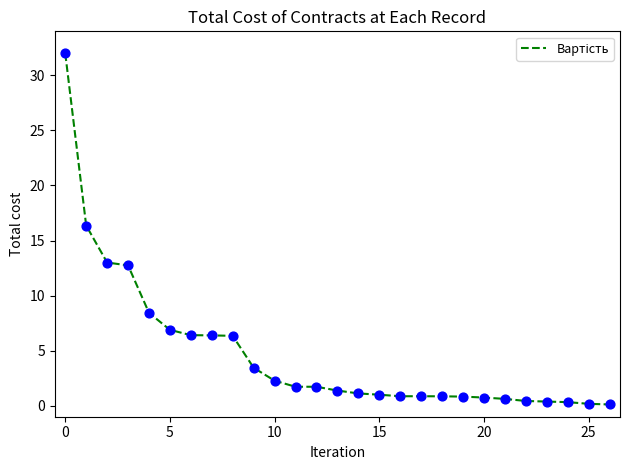

What is the difference between the maximum and minimum values?

31.9